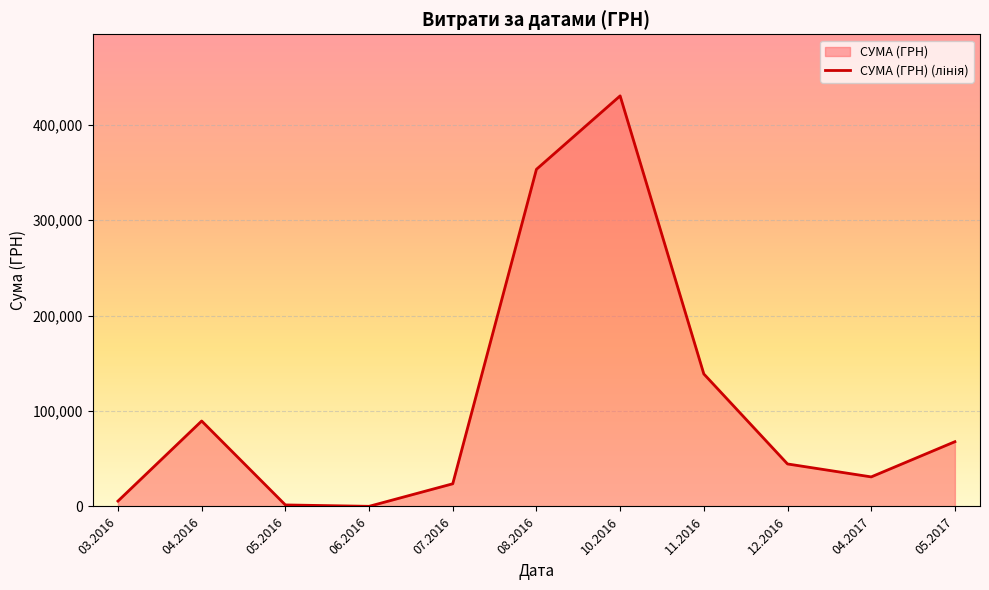

Where is the first local maximum?

04.2016